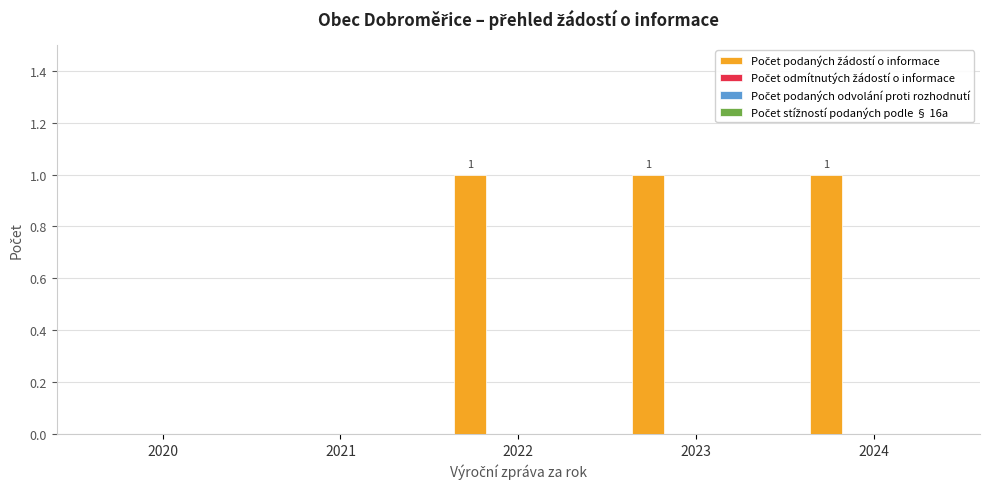

How many values are between 0 and 1?

5